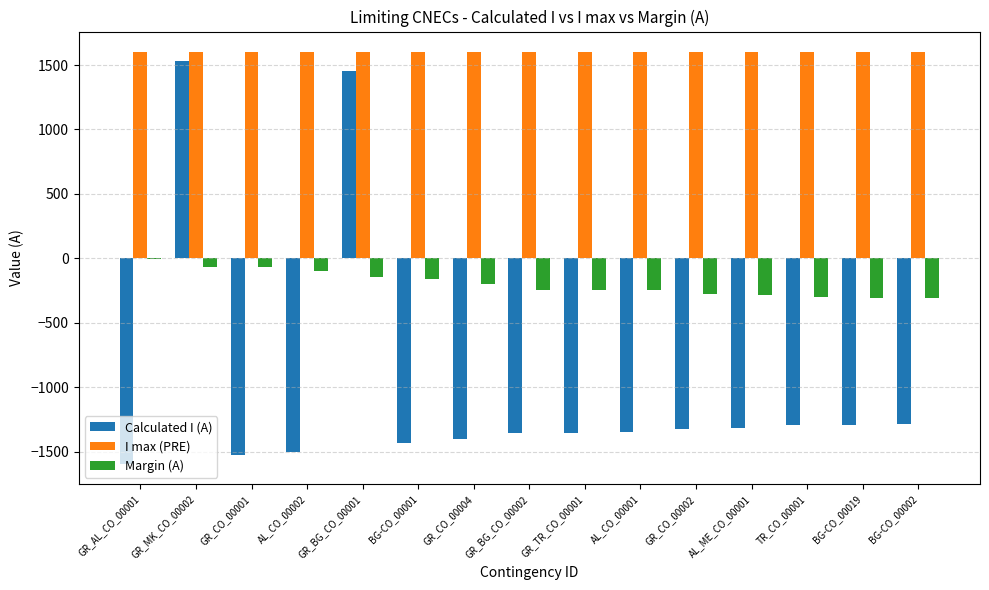

The value of Margin (A) at GR_CO_00001 is -71. True or false?

True